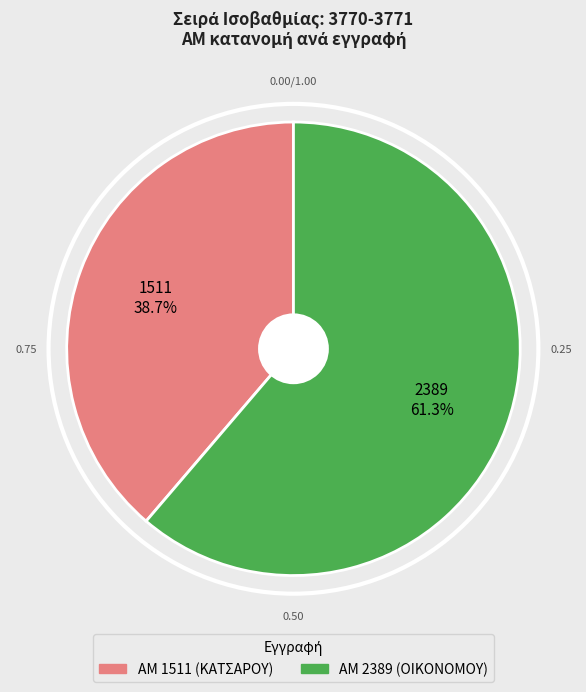

To the nearest percent, what is the difference between the largest and smallest slice percentages?

23%